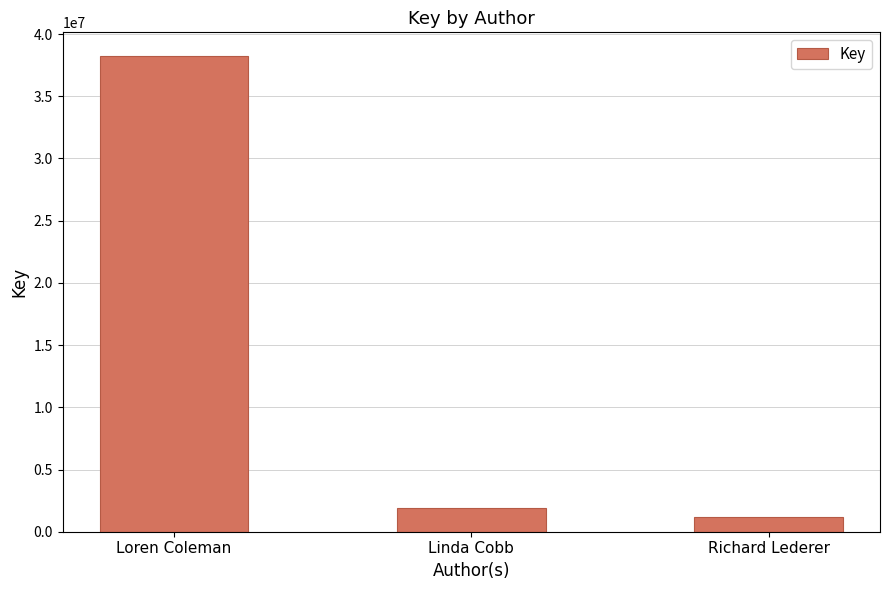

What position from the right is Linda Cobb?

2